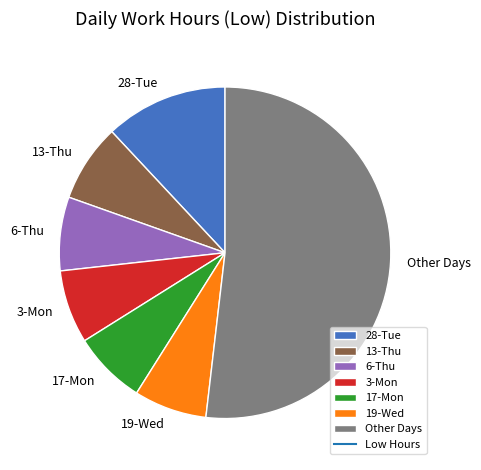

Which slice represents more than half of the pie?

Other Days